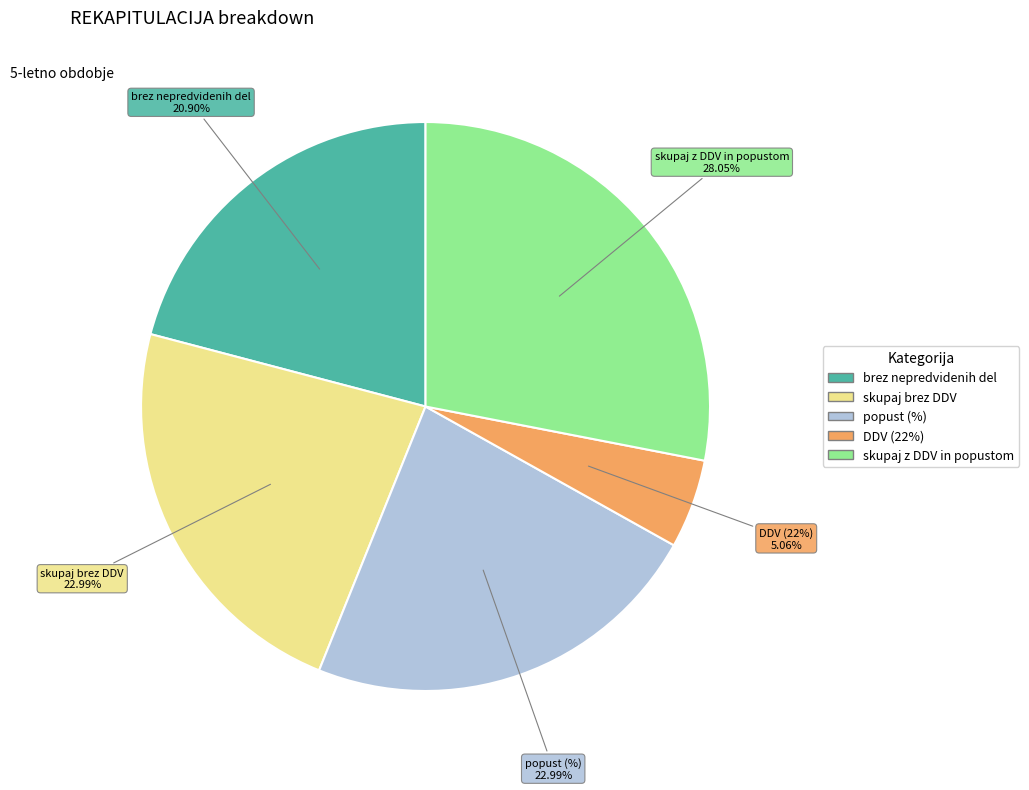

What is the smallest slice in the pie chart?

DDV (22%)